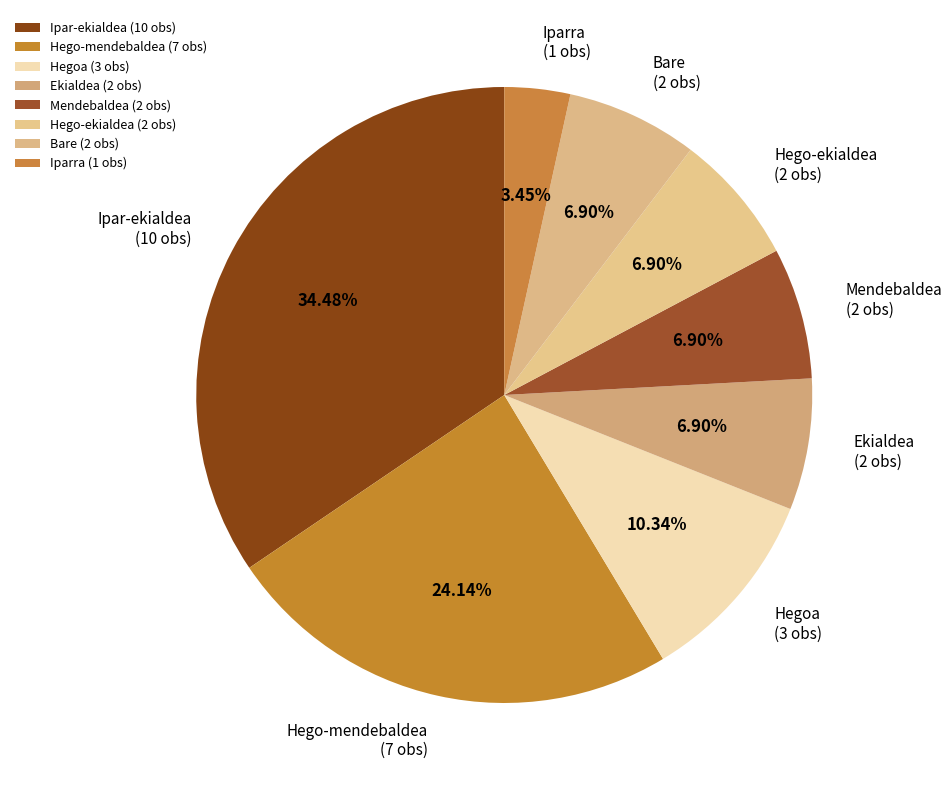

What percentage is NOT represented by Hego-ekialdea?

93.1%